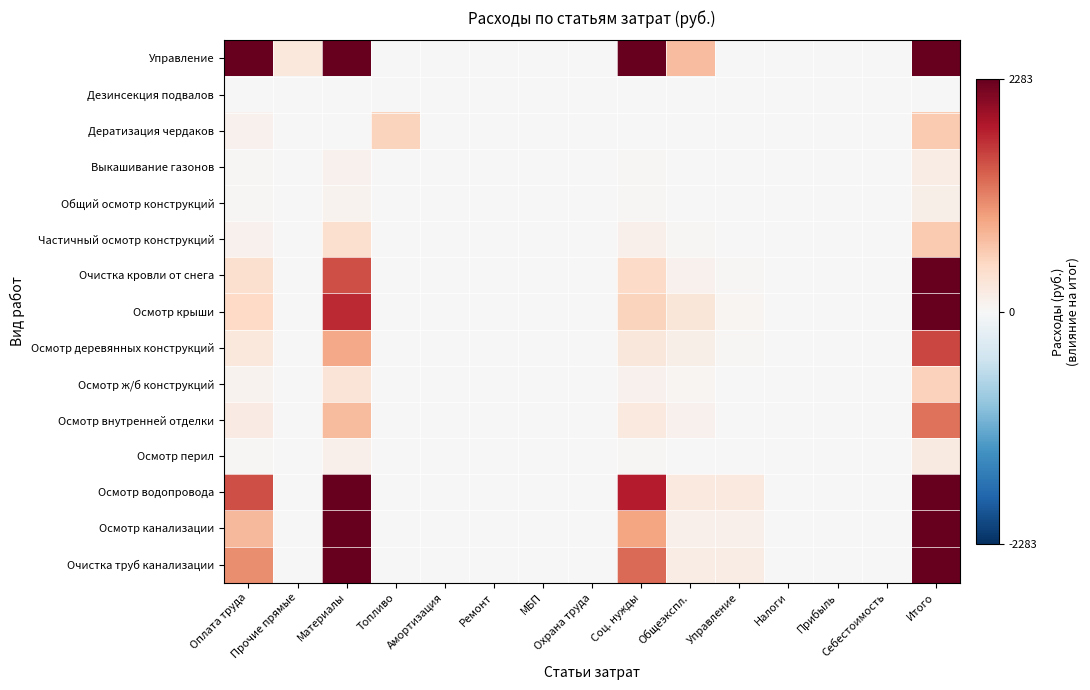

At Ремонт, list the series in order from largest to smallest.

Управление, Дезинсекция подвалов, Дератизация чердаков, Выкашивание газонов, Общий осмотр конструкций, Частичный осмотр конструкций, Очистка кровли от снега, Осмотр крыши, Осмотр деревянных конструкций, Осмотр ж/б конструкций, Осмотр внутренней отделки, Осмотр перил, Осмотр водопровода, Осмотр канализации, Очистка труб канализации